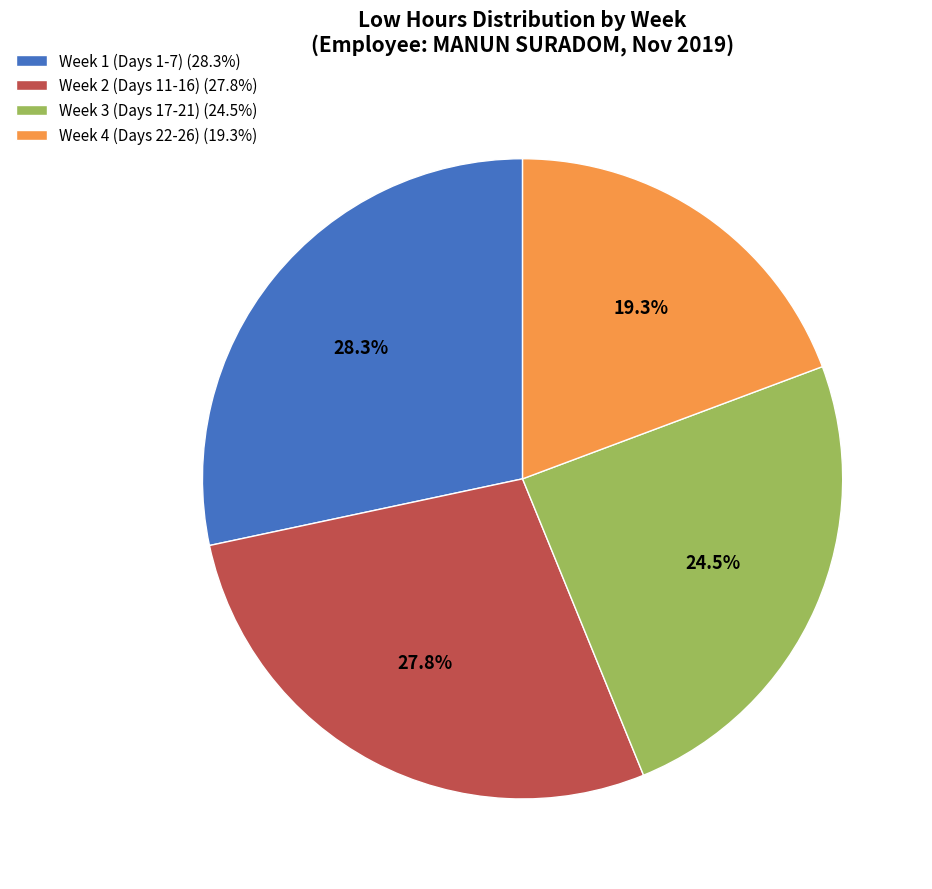

Does any single category account for the majority?

No